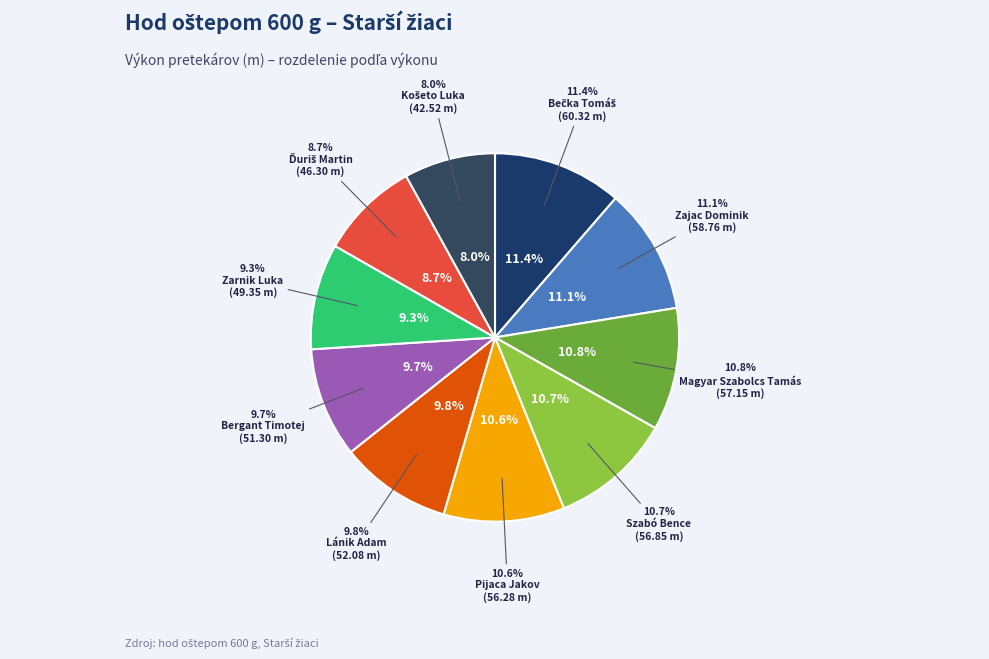

Which slice is the largest?

Bečka Tomáš